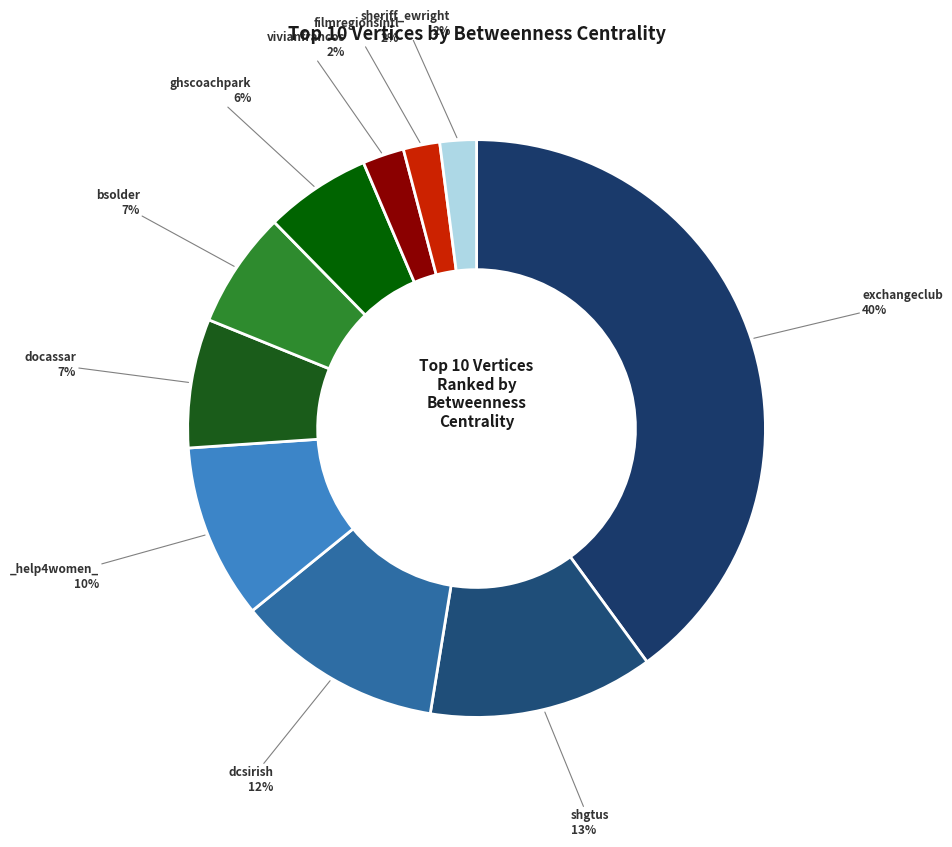

How many slices are in this pie chart?

10